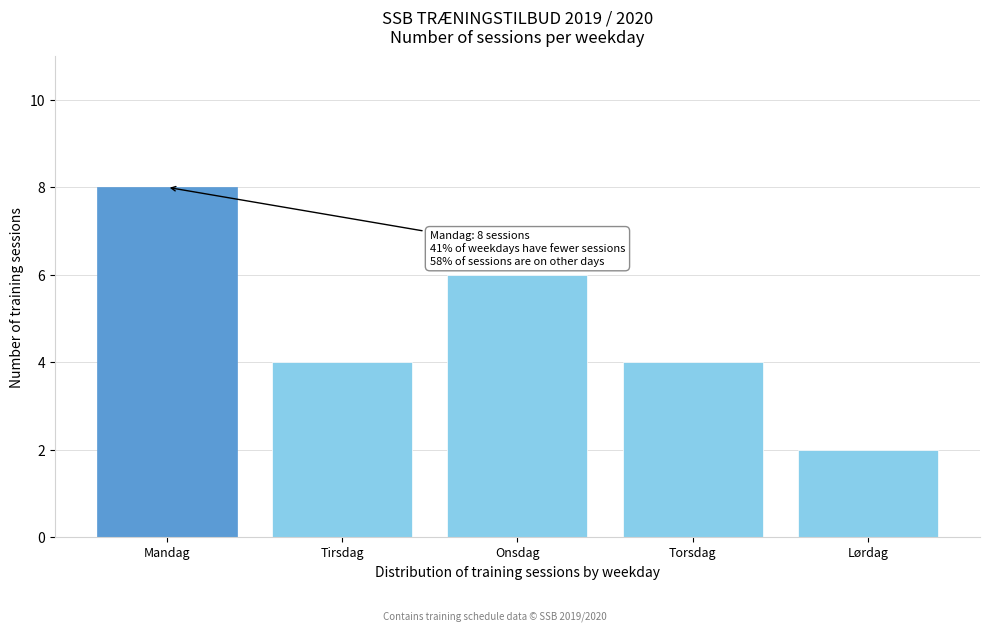

Reading left to right, list all the values displayed in this chart.

8	4	6	4	2